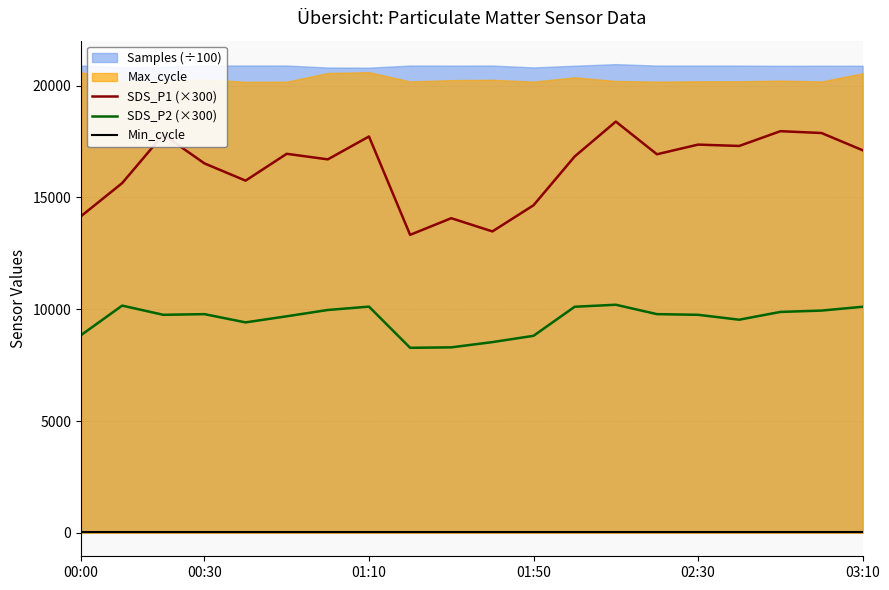

Which has a higher value, 12 or 16?

16